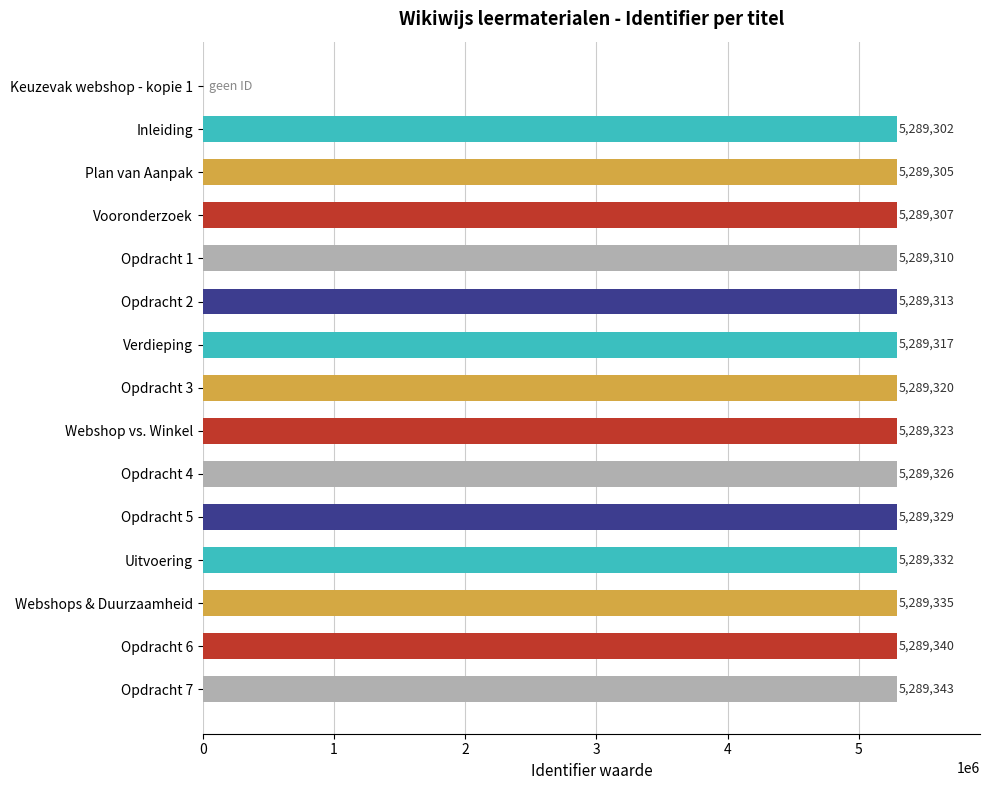

What is the sum of the values at Opdracht 2 and Opdracht 6?

10578653